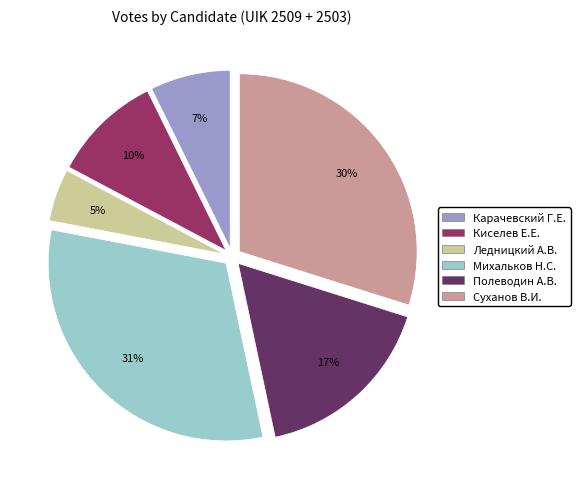

To the nearest percent, what percentage of the pie is Ледницкий А.В.?

5%